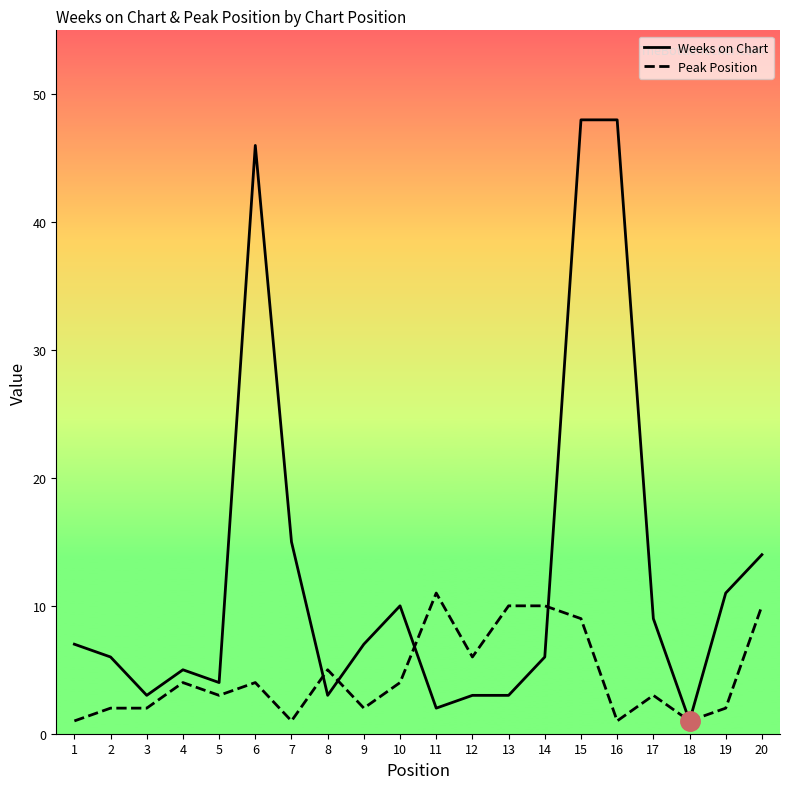

Reading right to left, list all the values displayed in this chart.

Weeks on Chart: 20=14	19=11	18=1	17=9	16=48	15=48	14=6	13=3	12=3	11=2	10=10	9=7	8=3	7=15	6=46	5=4	4=5	3=3	2=6	1=7
Peak Position: 20=10	19=2	18=1	17=3	16=1	15=9	14=10	13=10	12=6	11=11	10=4	9=2	8=5	7=1	6=4	5=3	4=4	3=2	2=2	1=1